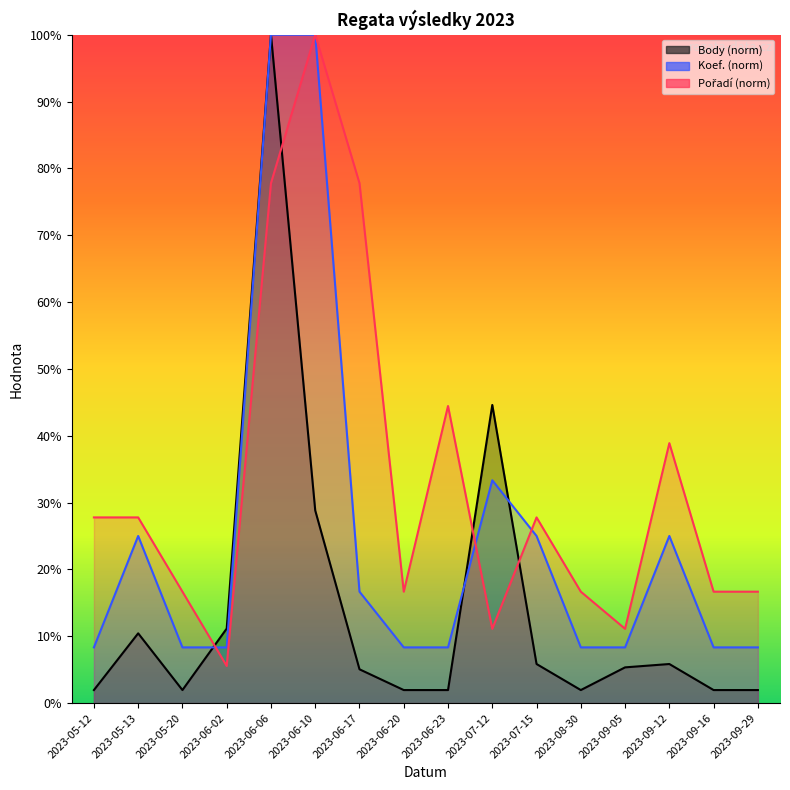

What are all the series names shown in the legend?

Body, Koef., Pořadí